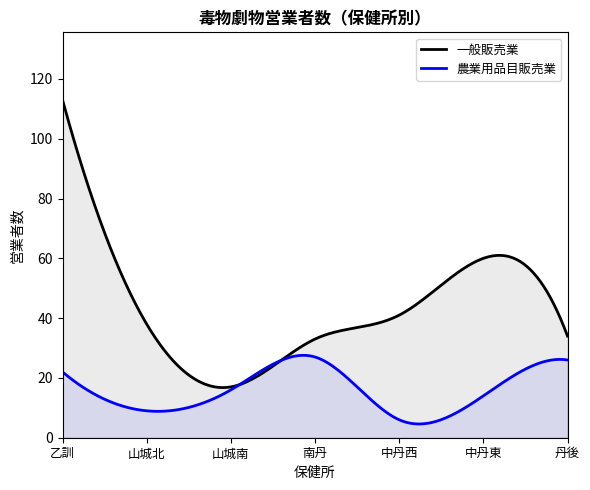

How many lines are shown in the chart?

2